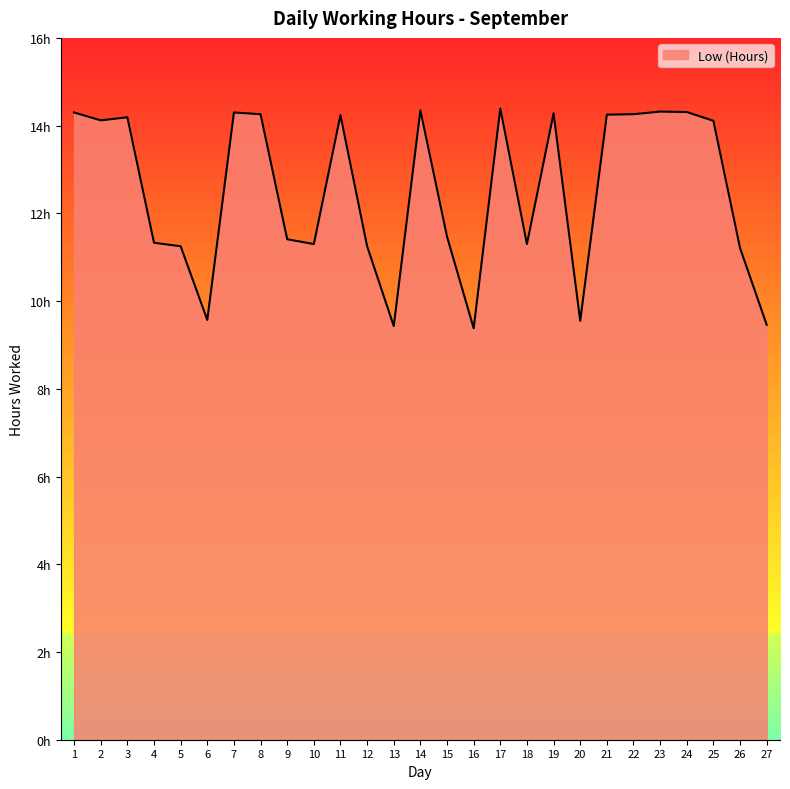

List the labels in order of value, smallest first.

16, 13, 27, 20, 6, 26, 5, 12, 10, 18, 4, 9, 15, 25, 2, 3, 11, 21, 8, 22, 19, 1, 7, 24, 23, 14, 17